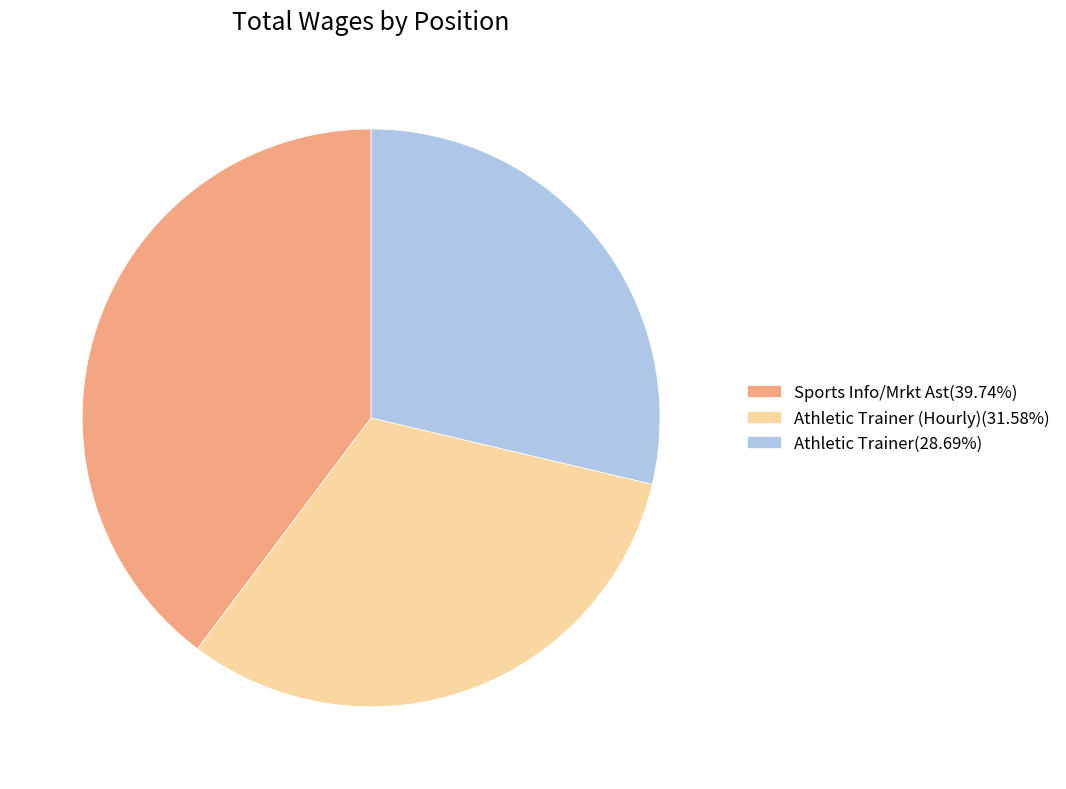

Does Sports Info/Mrkt Ast(39.74%) account for over 50% of the chart?

No